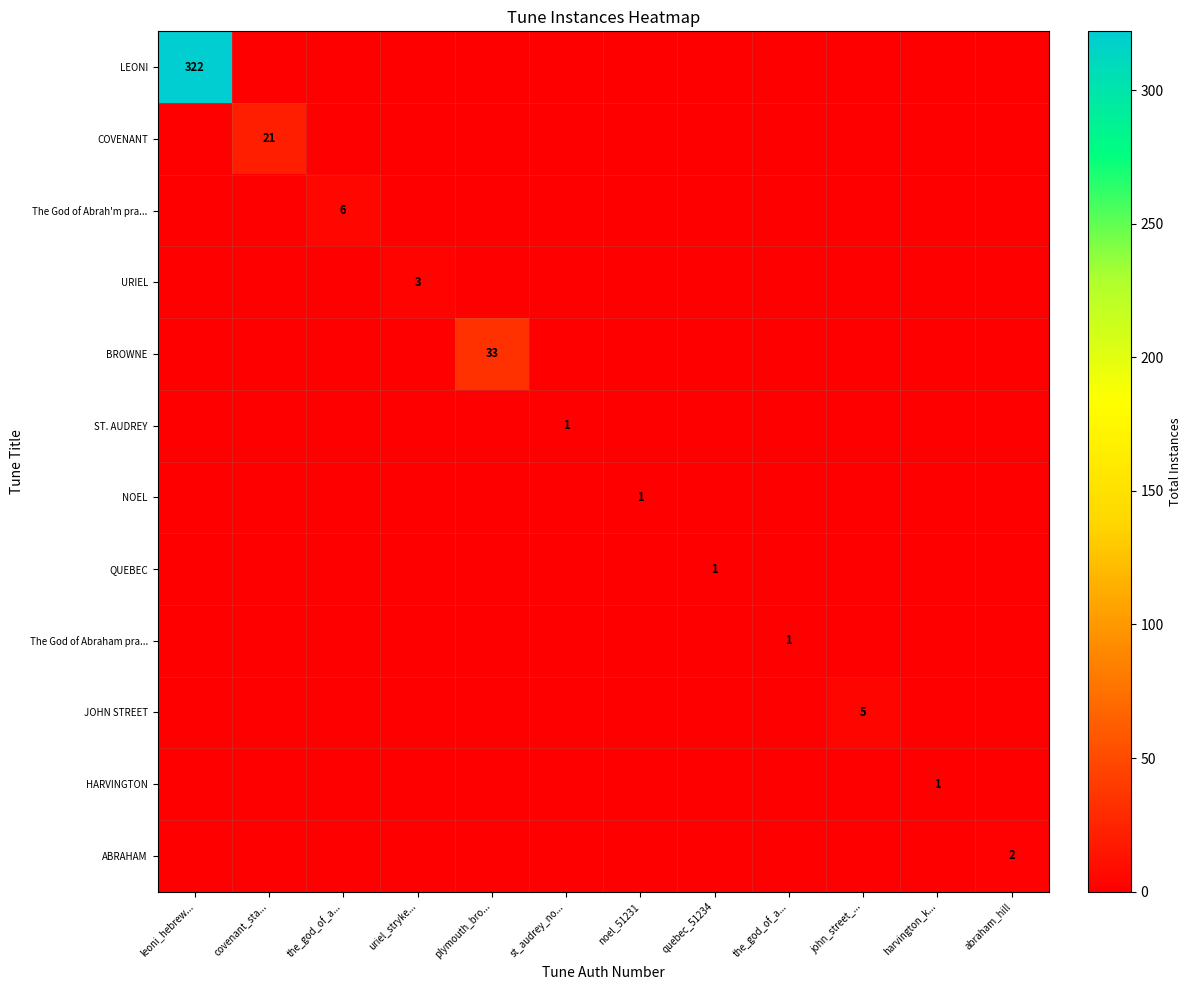

What is the maximum value for LEONI?

322